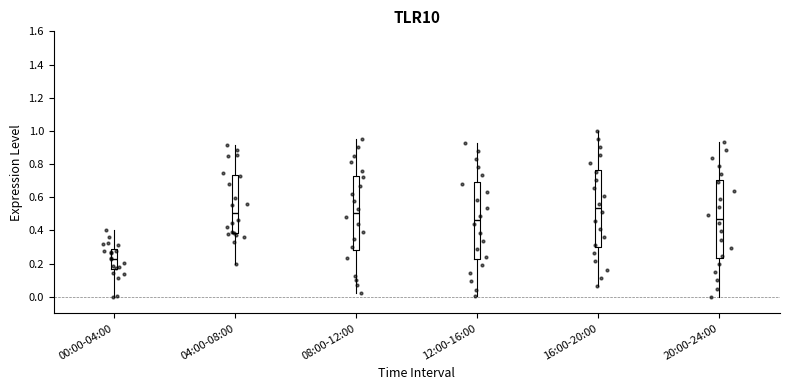

Which box has the lowest median line?

00:00-04:00